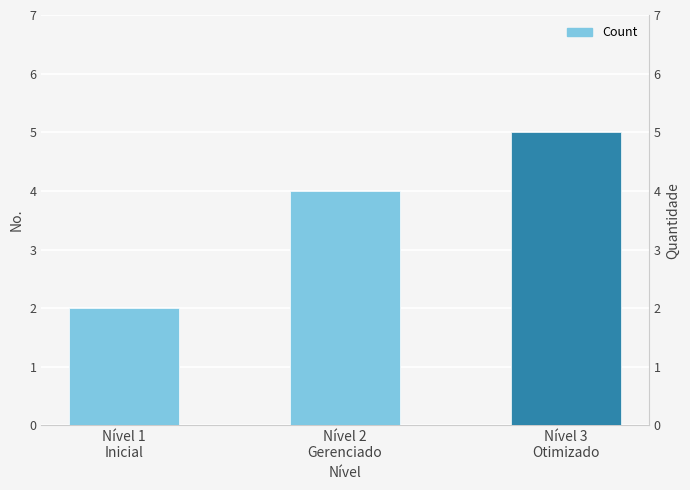

Which category has the highest value across all series?

Nível 3
Otimizado